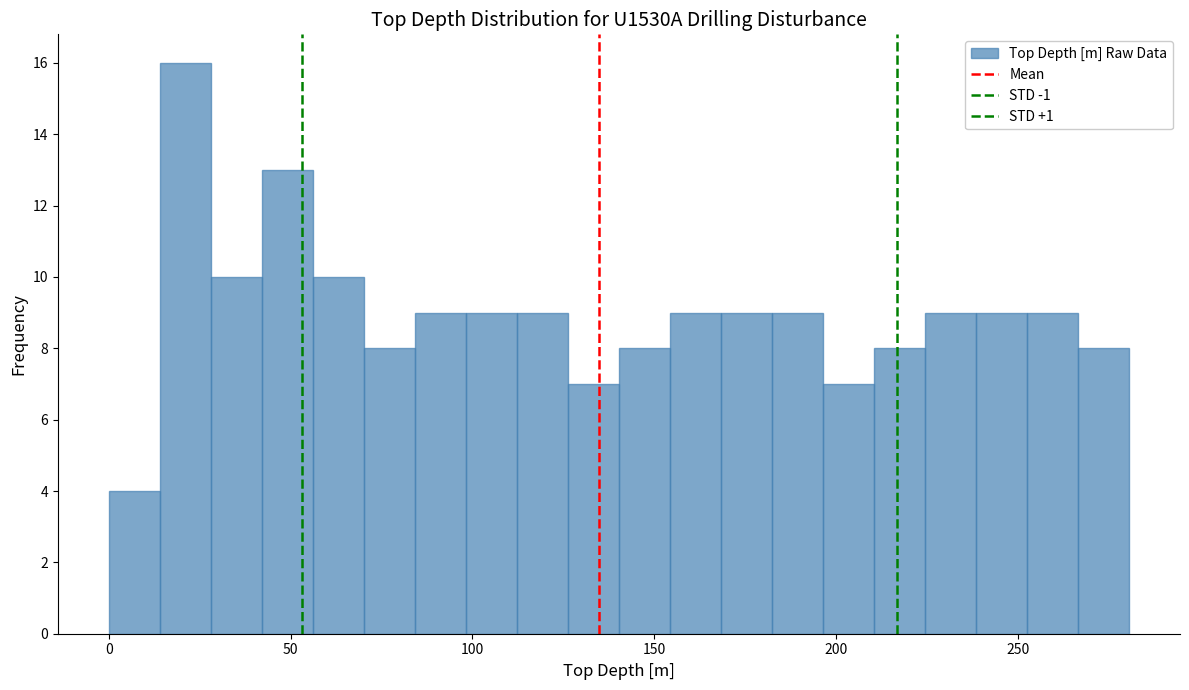

Around what value on the x-axis is the tallest bar? Give the approximate position of its centre, as read against the axis.

20